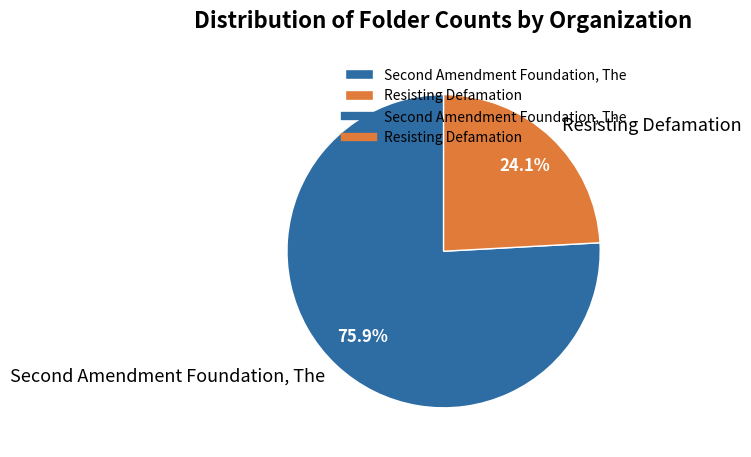

The Resisting Defamation slice represents 24% of the pie. True or false?

True